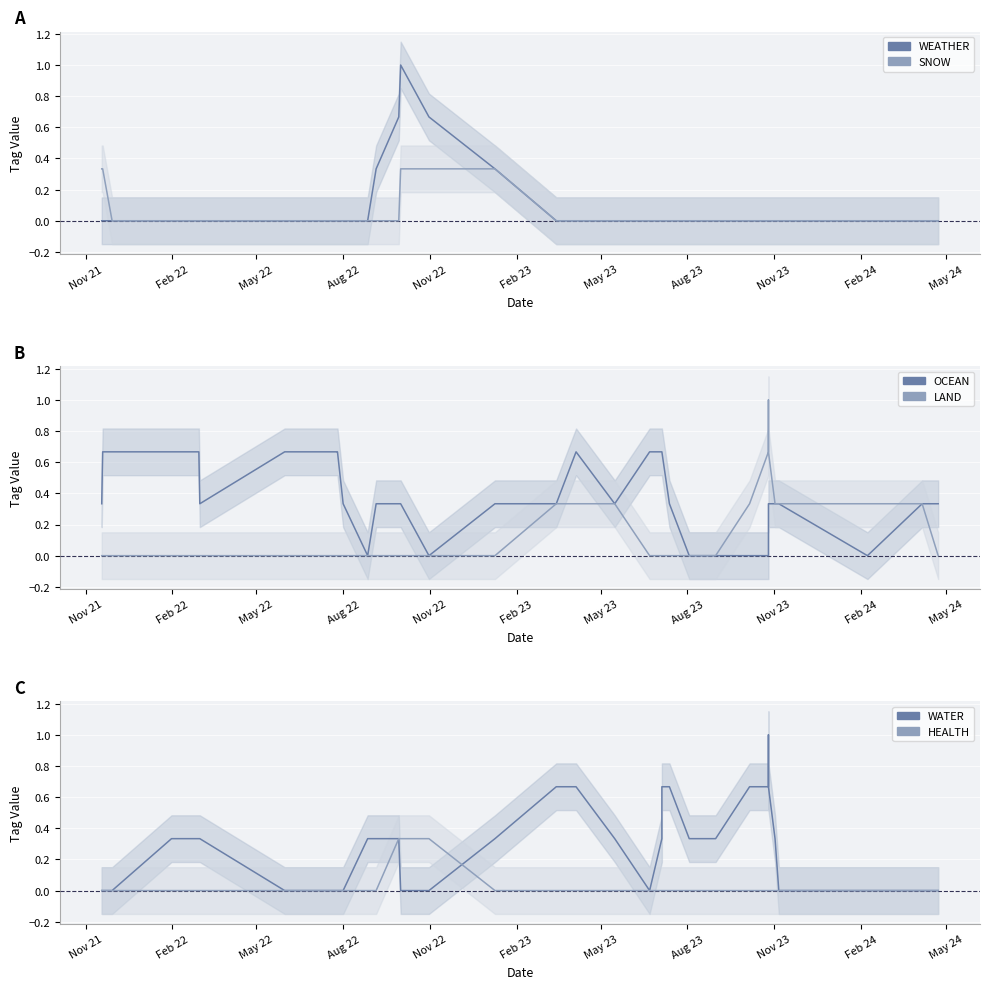

Reading left to right, extract all data points from this chart.

WEATHER: 0.0	0.0	0.0	0.0	0.0	0.0	0.0	0.0	0.0	0.0	0.0	0.3	0.7	1.0	0.7	0.3	0.0	0.0	0.0	0.0	0.0	0.0	0.0	0.0	0.0	0.0	0.0	0.0	0.0	0.0	0.0	0.0	0.0	0.0	0.0
SNOW: 0.3	0.3	0.0	0.0	0.0	0.0	0.0	0.0	0.0	0.0	0.0	0.0	0.0	0.3	0.3	0.3	0.0	0.0	0.0	0.0	0.0	0.0	0.0	0.0	0.0	0.0	0.0	0.0	0.0	0.0	0.0	0.0	0.0	0.0	0.0
OCEAN: 0.3	0.7	0.7	0.7	0.7	0.3	0.7	0.7	0.7	0.3	0.0	0.3	0.3	0.3	0.0	0.3	0.3	0.7	0.3	0.7	0.7	0.7	0.3	0.0	0.0	0.0	0.0	0.0	0.0	0.3	0.3	0.3	0.0	0.3	0.3
LAND: 0.0	0.0	0.0	0.0	0.0	0.0	0.0	0.0	0.0	0.0	0.0	0.0	0.0	0.0	0.0	0.0	0.3	0.3	0.3	0.0	0.0	0.0	0.0	0.0	0.0	0.0	0.3	0.7	1.0	0.7	0.3	0.3	0.3	0.3	0.0
WATER: 0.0	0.0	0.0	0.3	0.3	0.3	0.0	0.0	0.0	0.0	0.3	0.3	0.3	0.0	0.0	0.3	0.7	0.7	0.3	0.0	0.3	0.7	0.7	0.3	0.3	0.3	0.7	0.7	1.0	0.7	0.3	0.0	0.0	0.0	0.0
HEALTH: 0.0	0.0	0.0	0.0	0.0	0.0	0.0	0.0	0.0	0.0	0.0	0.0	0.3	0.3	0.3	0.0	0.0	0.0	0.0	0.0	0.0	0.0	0.0	0.0	0.0	0.0	0.0	0.0	0.0	0.0	0.0	0.0	0.0	0.0	0.0